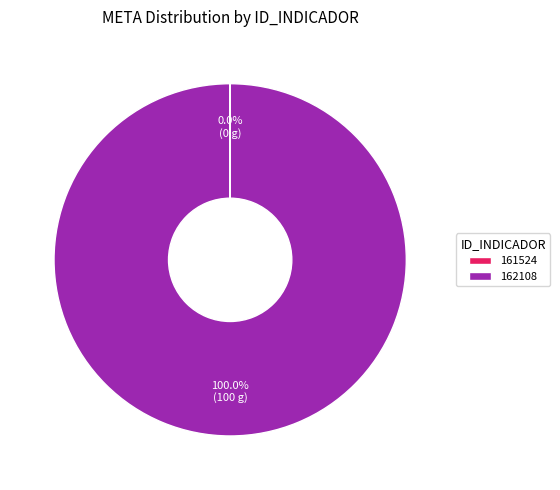

Is there a majority slice in this chart?

Yes